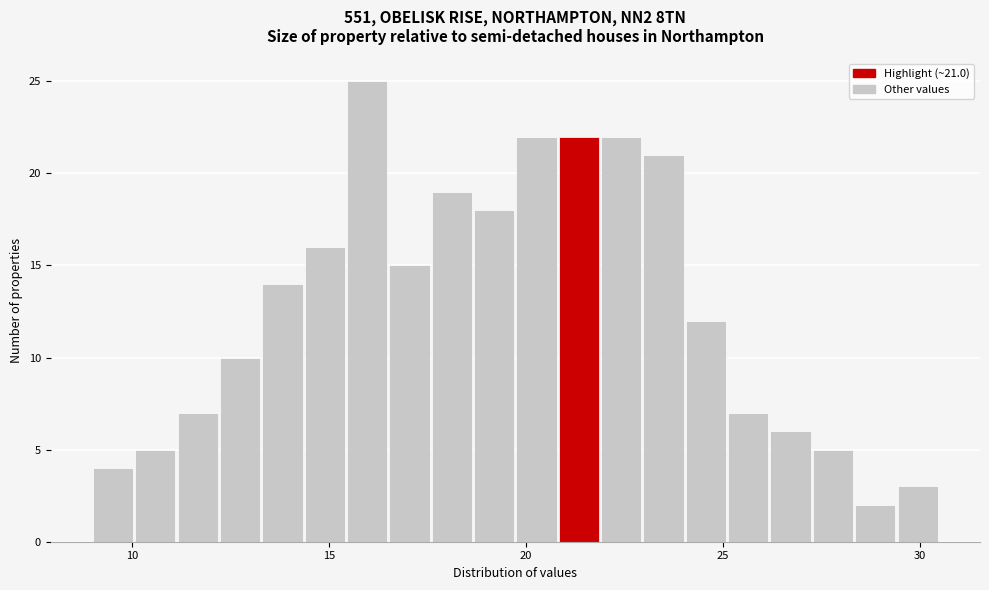

Around what value on the x-axis is the tallest bar? Give the approximate position of its centre, as read against the axis.

16.0